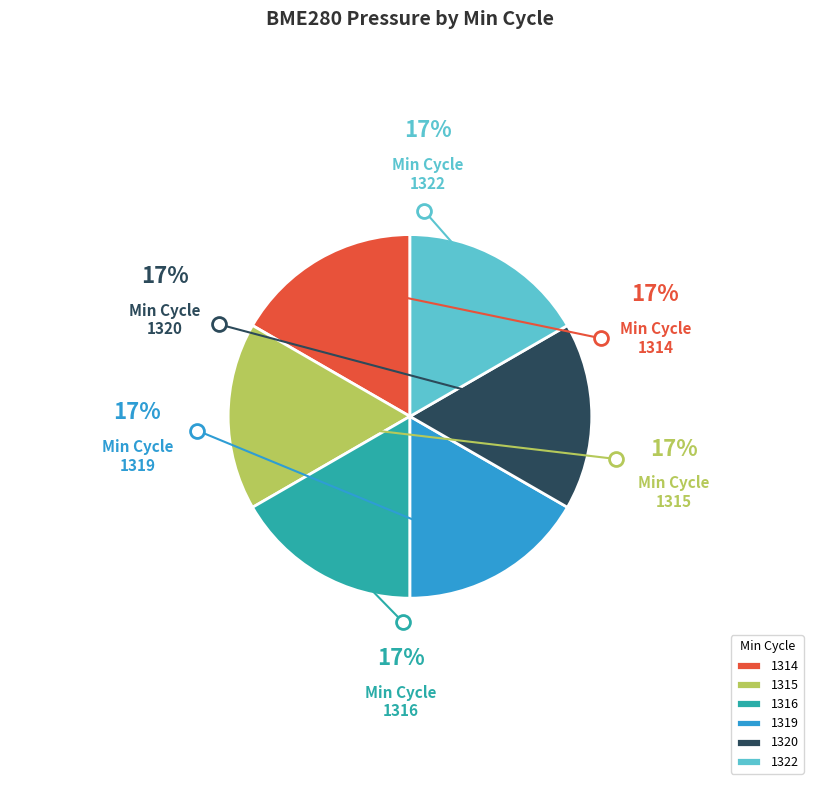

Does any single category account for the majority?

No